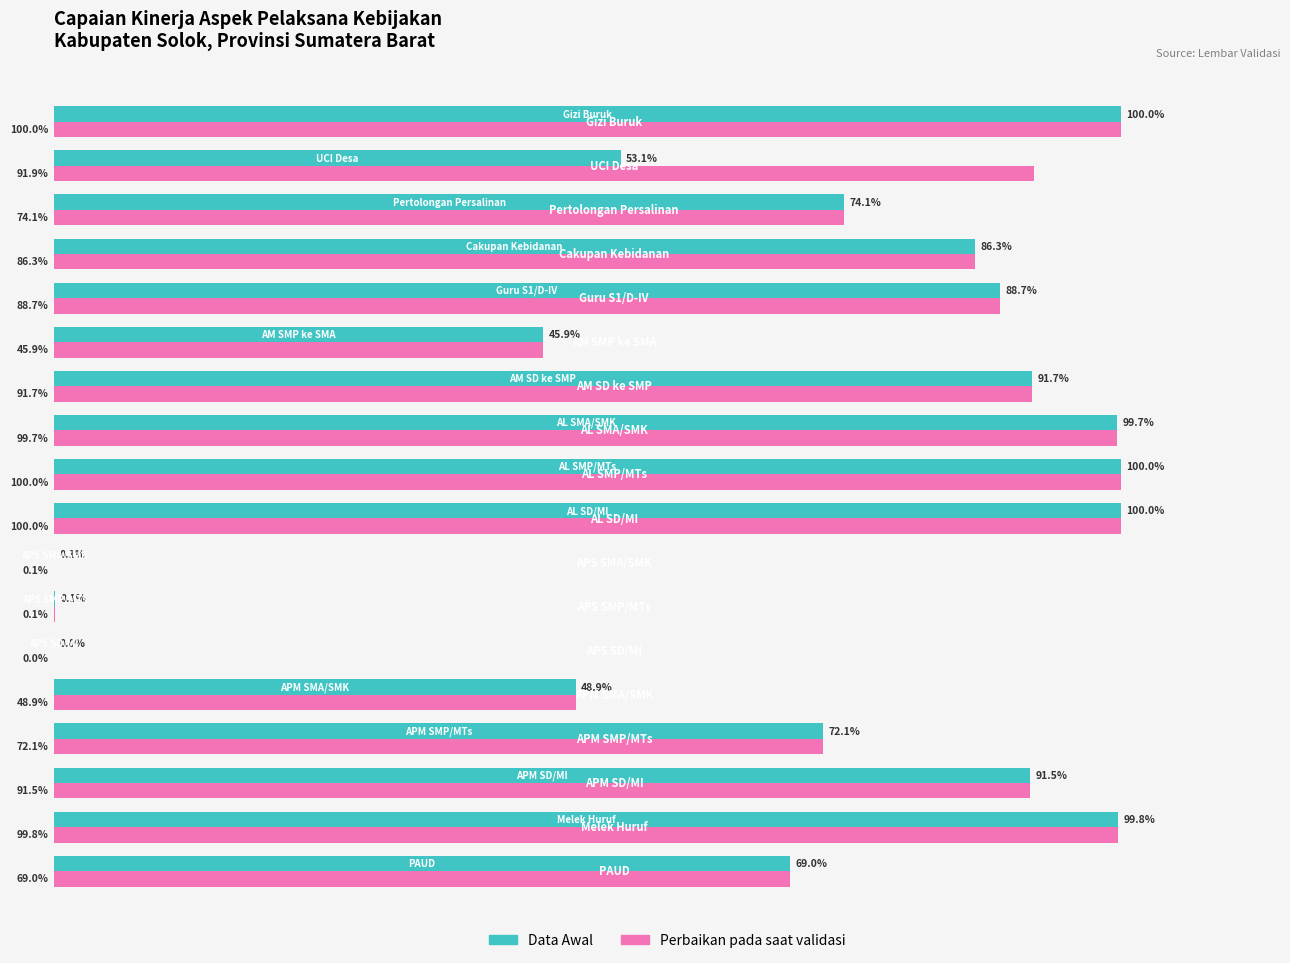

Which series has the largest total across all categories?

Perbaikan pada saat validasi